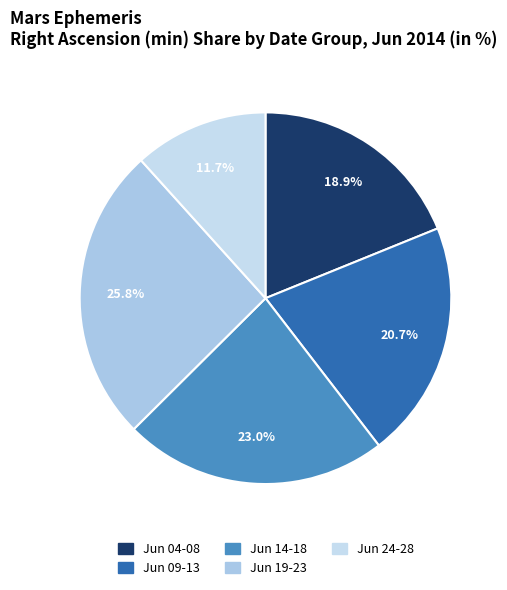

How many slices are in this pie chart?

5